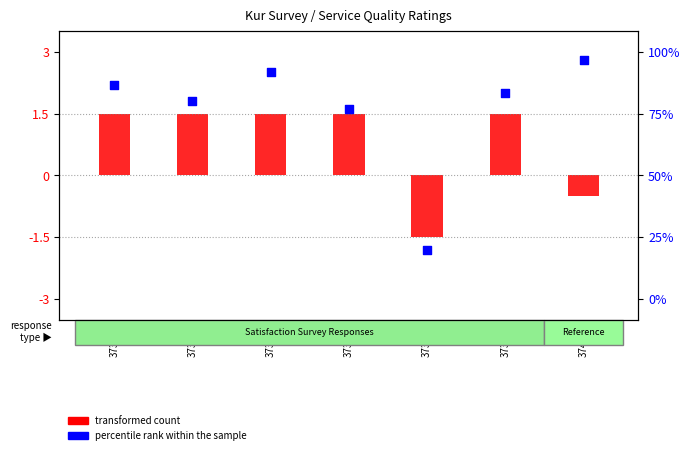

Which has a higher value, 37354 or 37391?

37354